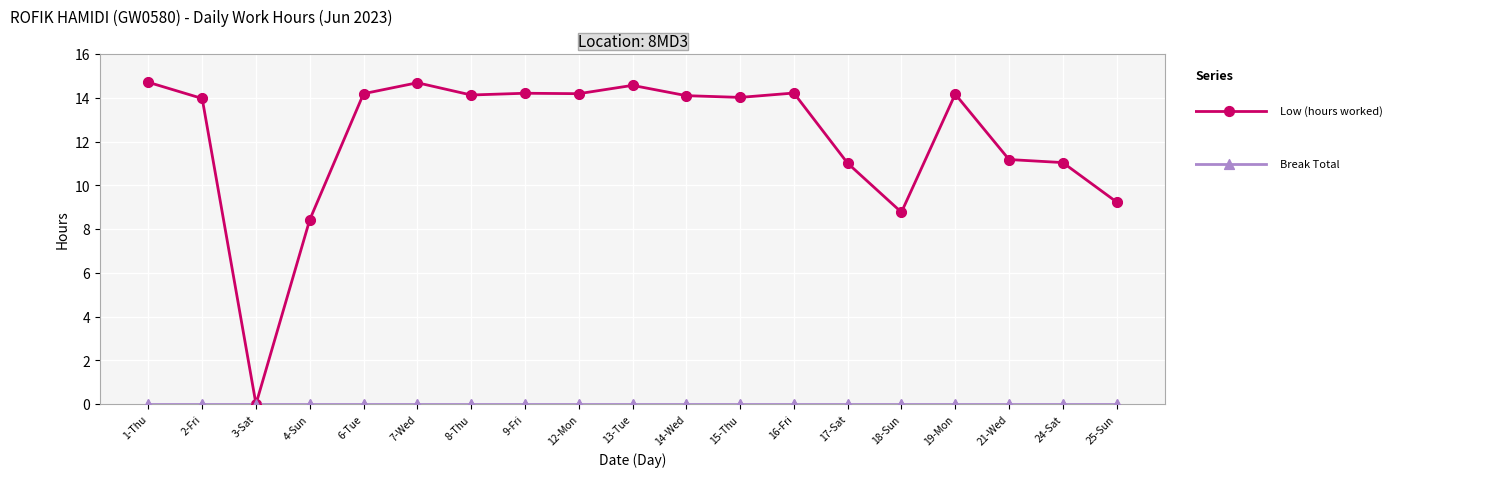

Is the value of Break Total at 21-Wed greater than the value of Low (hours worked) at 16-Fri?

No